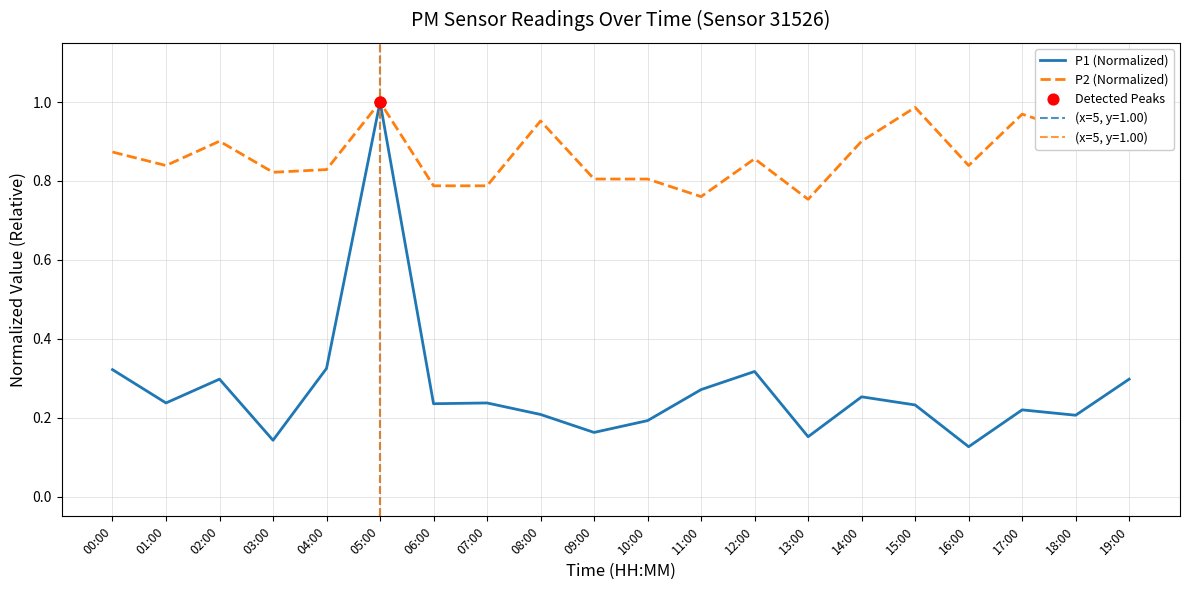

Which series has the widest spread of Y values?

P1 (Normalized)